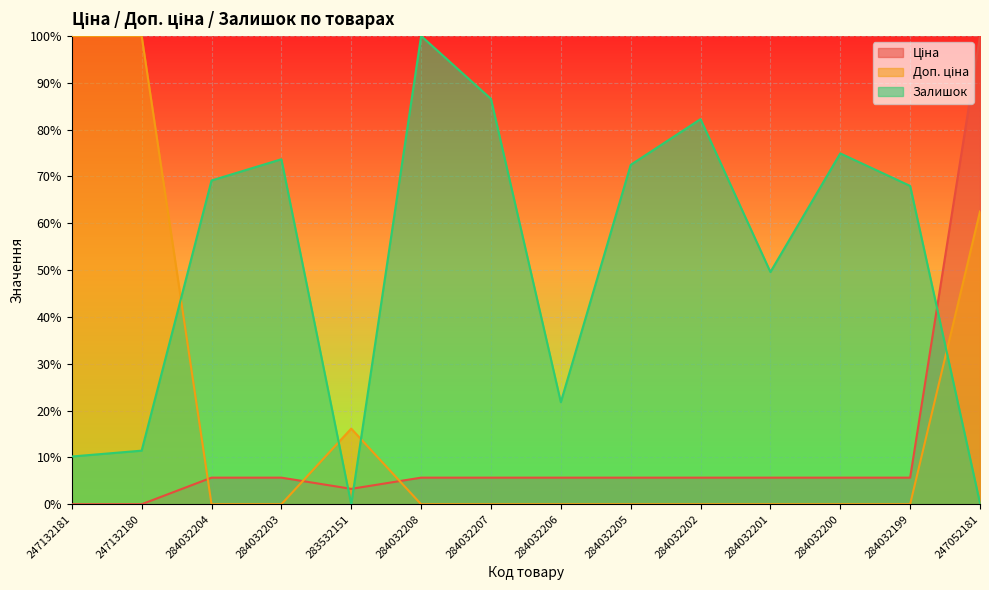

What are all the series names shown in the legend?

Ціна, Доп. ціна, Залишок